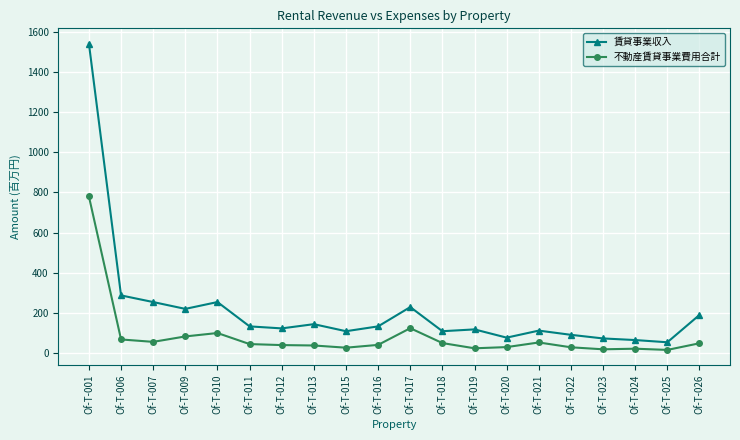

Rank the series by their average value, from highest to lowest.

賃貸事業収入, 不動産賃貸事業費用合計